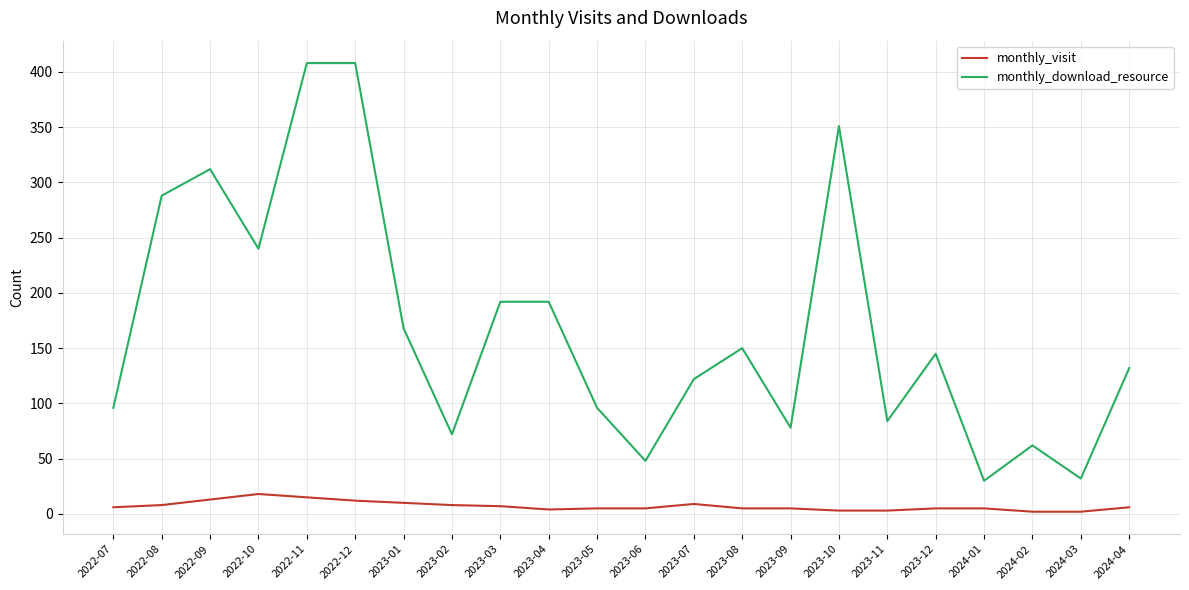

What is the highest value of the monthly_visit series?

18